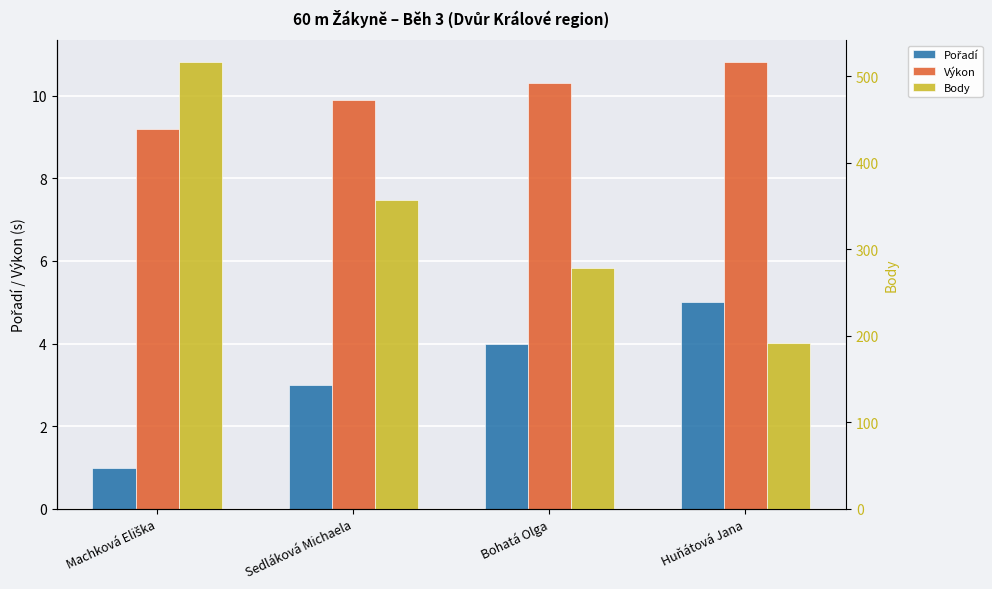

What is the average value of the Body series?

335.8